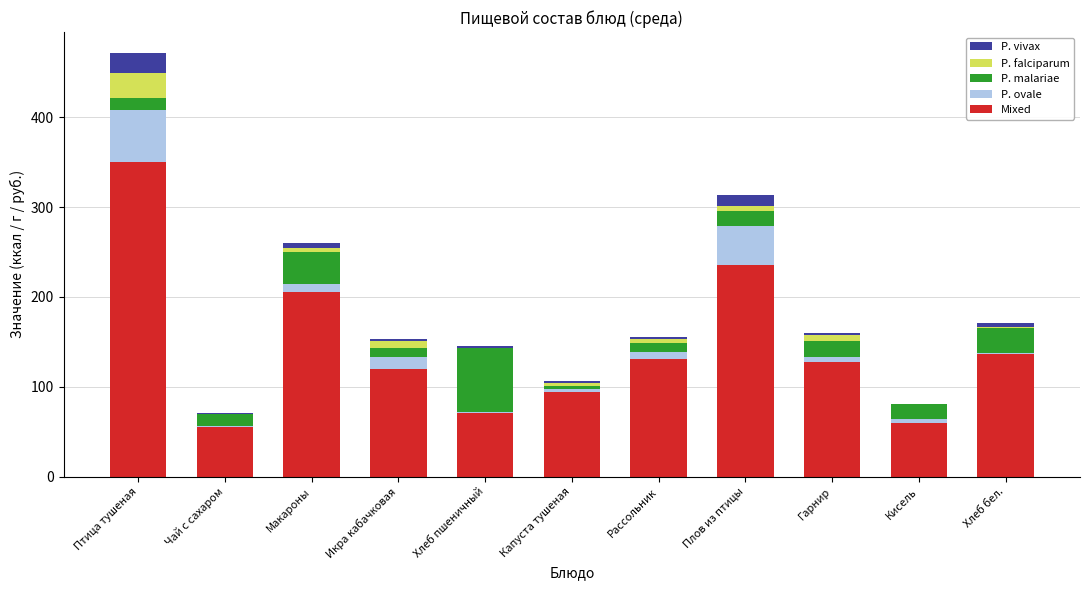

The Mixed series shows 235.0 at Плов из птицы. True or false?

True